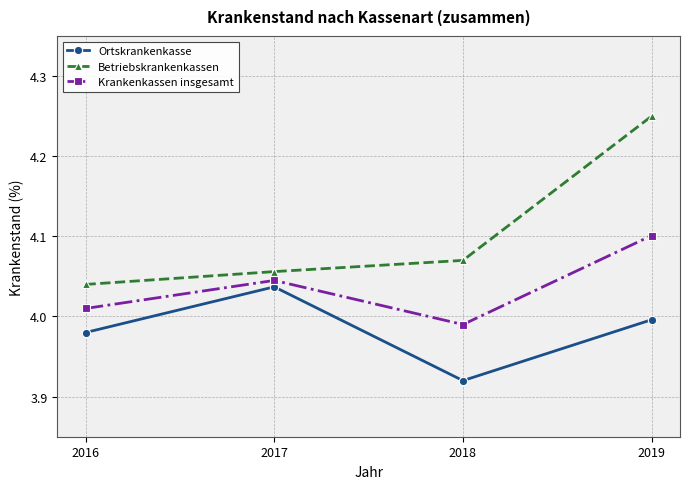

In Krankenkassen insgesamt, how many points are lower than both neighbors (excluding endpoints)?

1